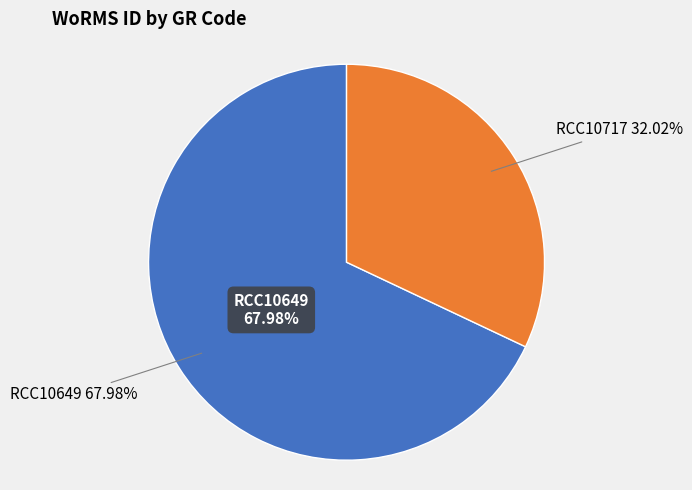

To the nearest percent, what is the difference between the RCC10717 and RCC10649 slice percentages?

36%